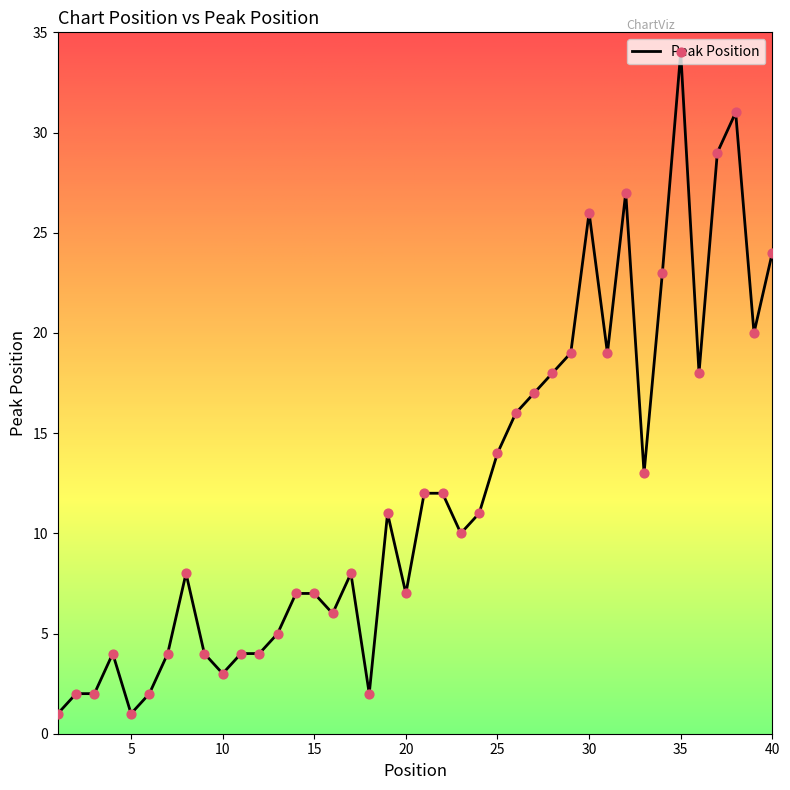

What is the difference between the maximum and minimum values?

33